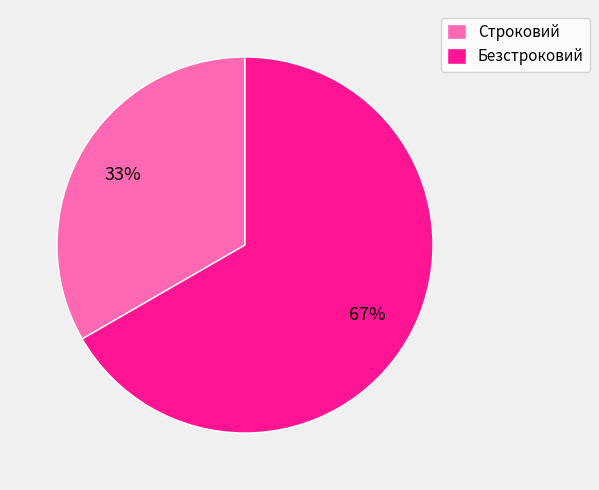

Which slice is the smallest?

Строковий